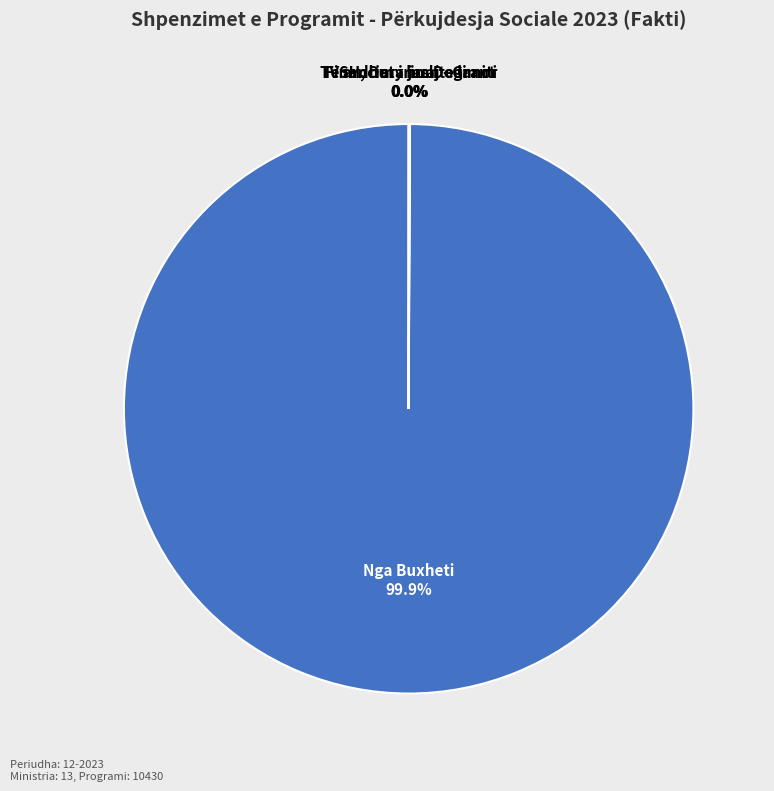

Does any single category account for the majority?

Yes